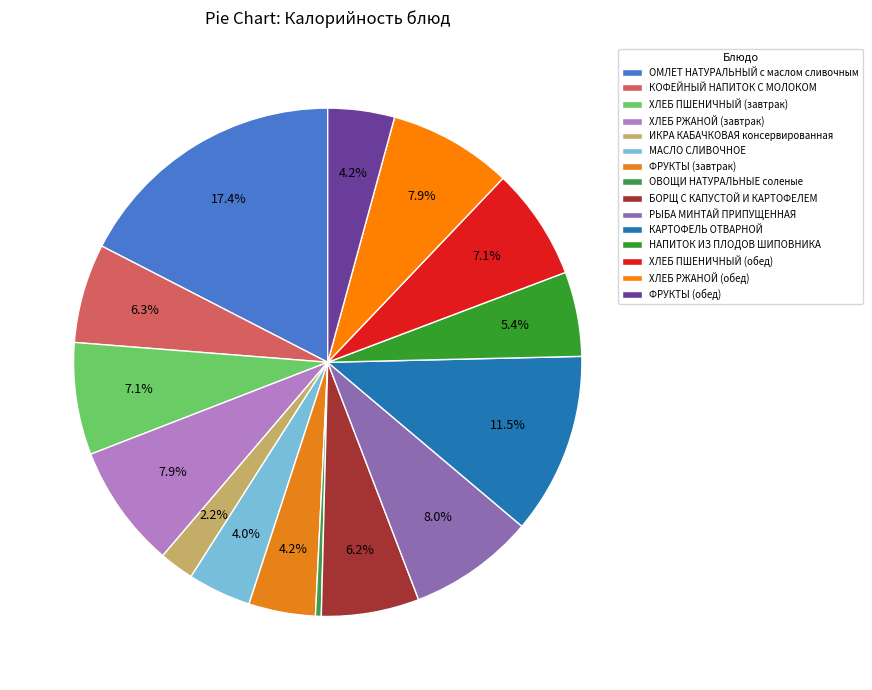

Does РЫБА МИНТАЙ ПРИПУЩЕННАЯ account for over 50% of the chart?

No